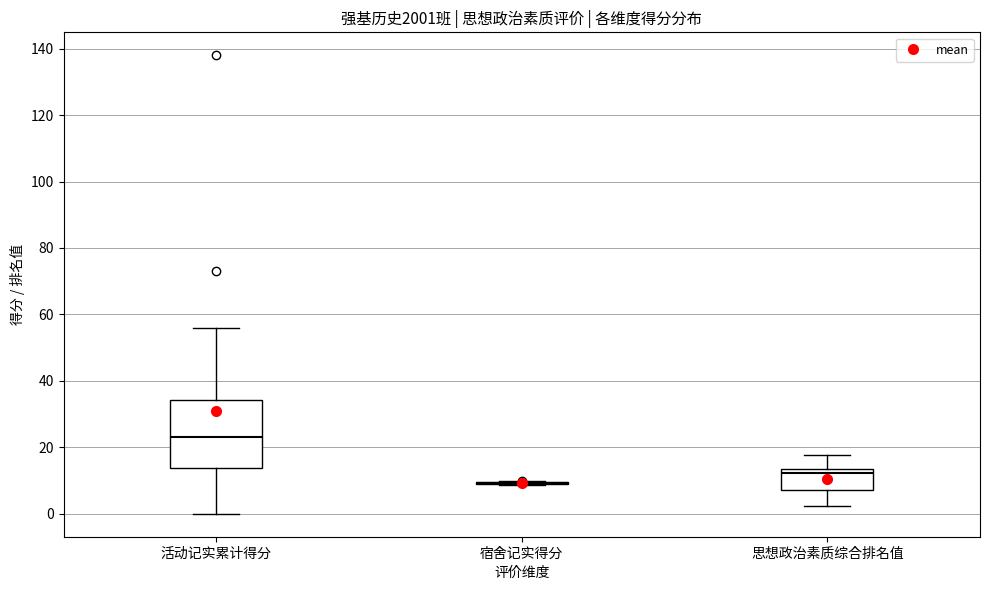

Reading left to right, read every box against the y-axis: the position of its median line, the range the box covers, and the ends of its whiskers. The values are not printed on the chart, so give them approximately, as read against the axis.

活动记实累计得分: median 24, box 14 to 34, whiskers 0 to 56
宿舍记实得分: box collapsed to a line at 10, whiskers 8 to 10
思想政治素质综合排名值: median 12, box 8 to 14, whiskers 2 to 18